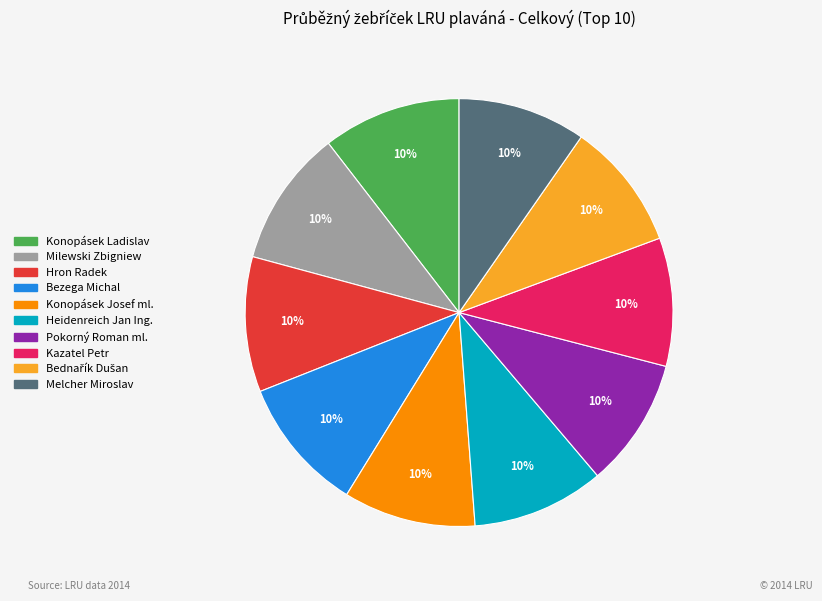

True or false: Heidenreich Jan Ing. accounts for 20% of the total.

False